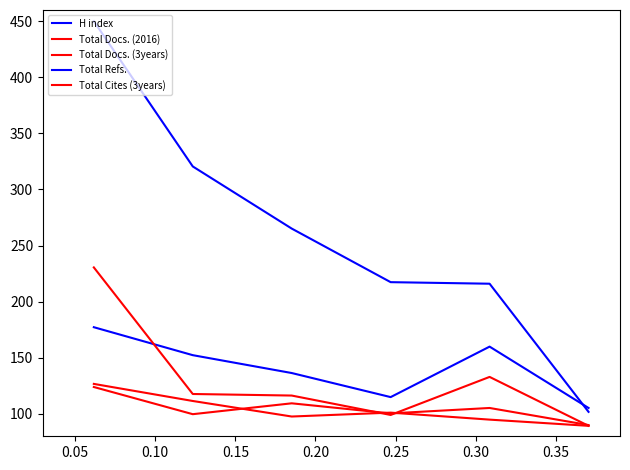

Reading left to right, extract all data points from this chart.

H index: 450.0	320.5	265.2	217.4	216.0	101.8
Total Docs. (2016): 123.9	99.7	109.4	100.4	105.2	90.0
Total Docs. (3years): 126.7	111.5	97.6	101.1	94.8	89.3
Total Refs.: 177.2	152.3	136.4	114.9	159.9	105.2
Total Cites (3years): 230.5	117.7	116.3	99.0	132.9	89.3